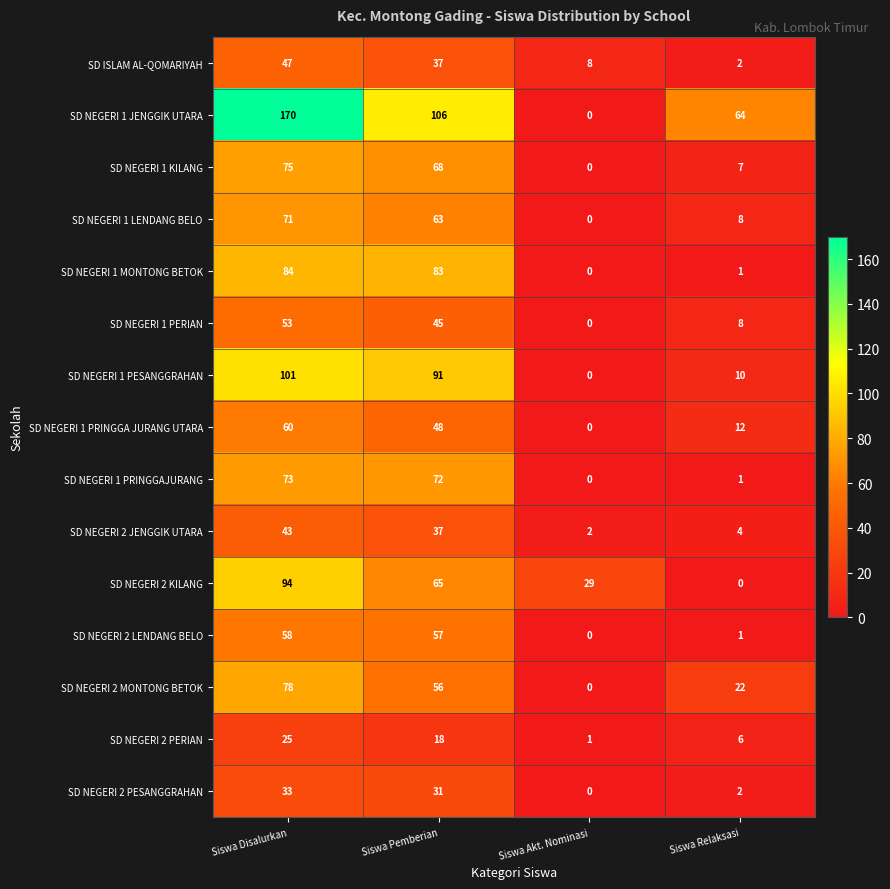

Rank the series by their maximum value, from lowest to highest.

SD NEGERI 2 PERIAN, SD NEGERI 2 PESANGGRAHAN, SD NEGERI 2 JENGGIK UTARA, SD ISLAM AL-QOMARIYAH, SD NEGERI 1 PERIAN, SD NEGERI 2 LENDANG BELO, SD NEGERI 1 PRINGGA JURANG UTARA, SD NEGERI 1 LENDANG BELO, SD NEGERI 1 PRINGGAJURANG, SD NEGERI 1 KILANG, SD NEGERI 2 MONTONG BETOK, SD NEGERI 1 MONTONG BETOK, SD NEGERI 2 KILANG, SD NEGERI 1 PESANGGRAHAN, SD NEGERI 1 JENGGIK UTARA